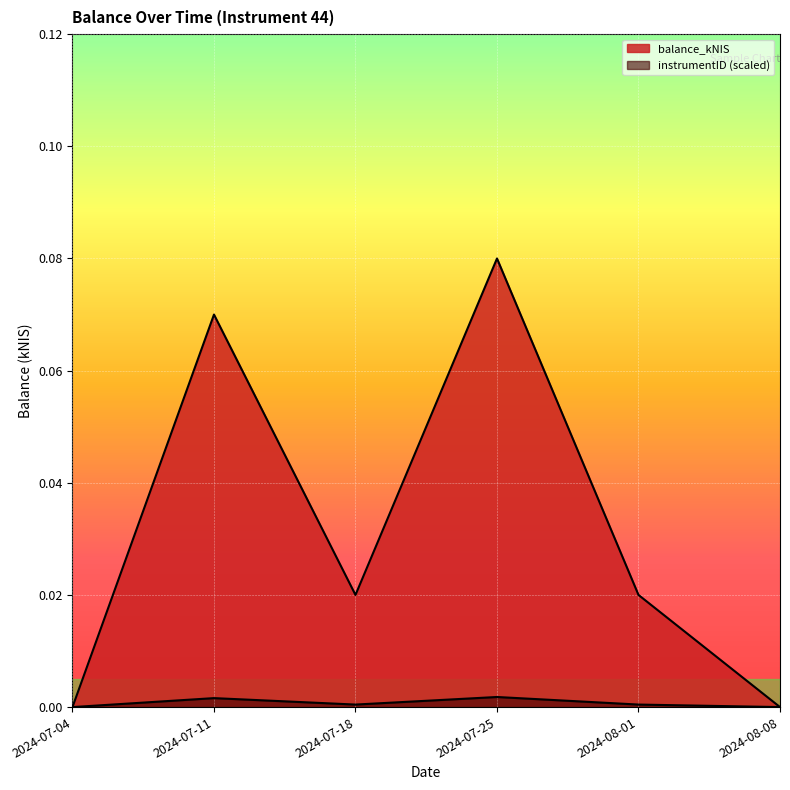

Which series changed the most between 2024-07-11 and 2024-08-08?

balance_kNIS